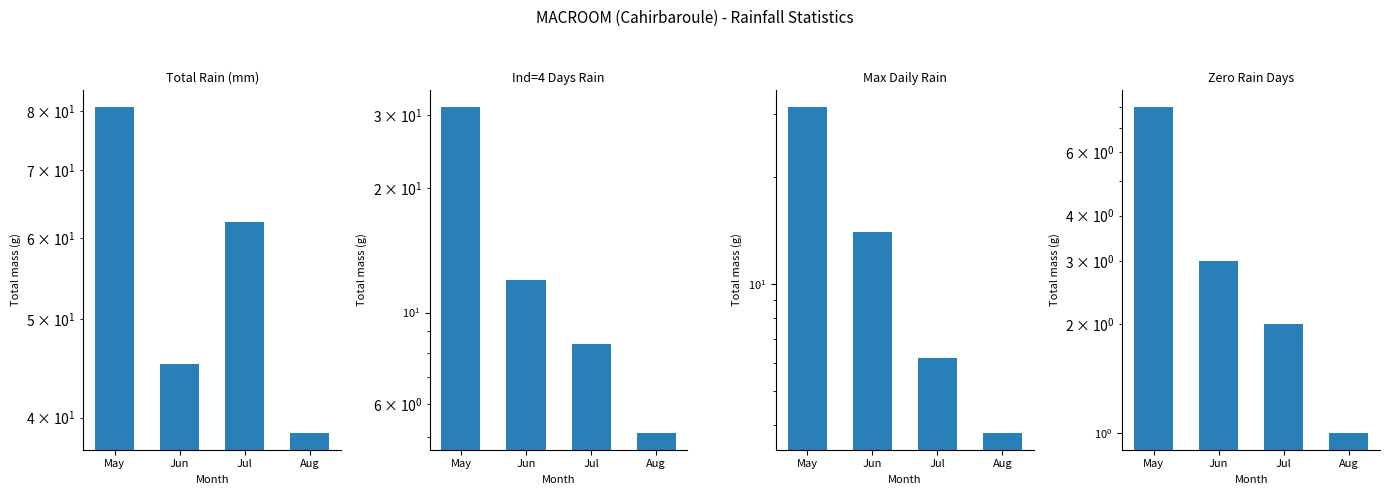

Which category has the highest value across all series?

May